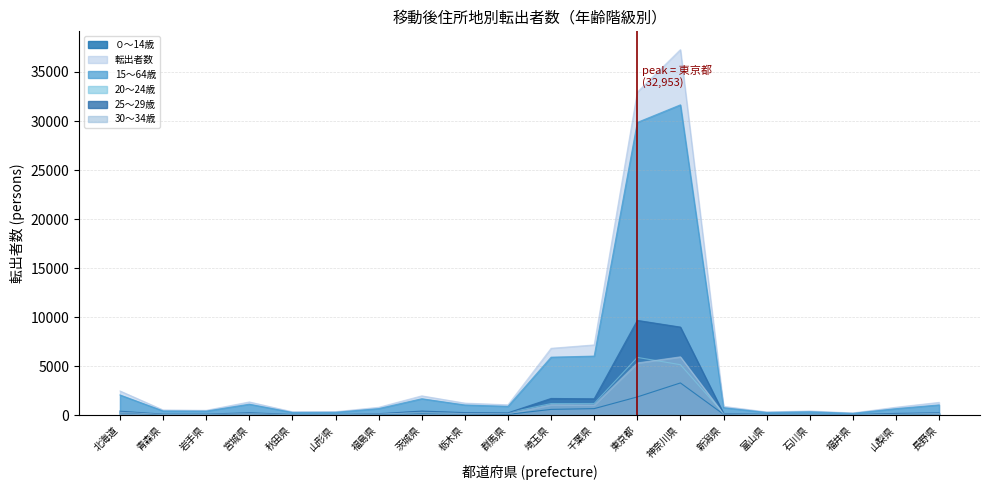

What is the difference between the maximum and minimum values in the 転出者数 series?

37068